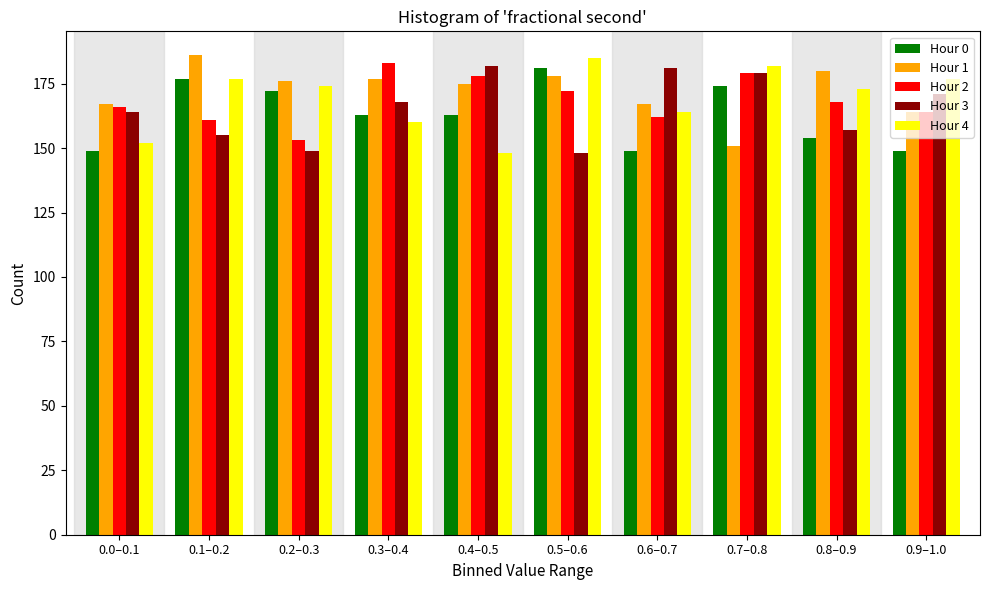

What is the sum of the Hour 2 values at 0.2–0.3 and 0.7–0.8?

332